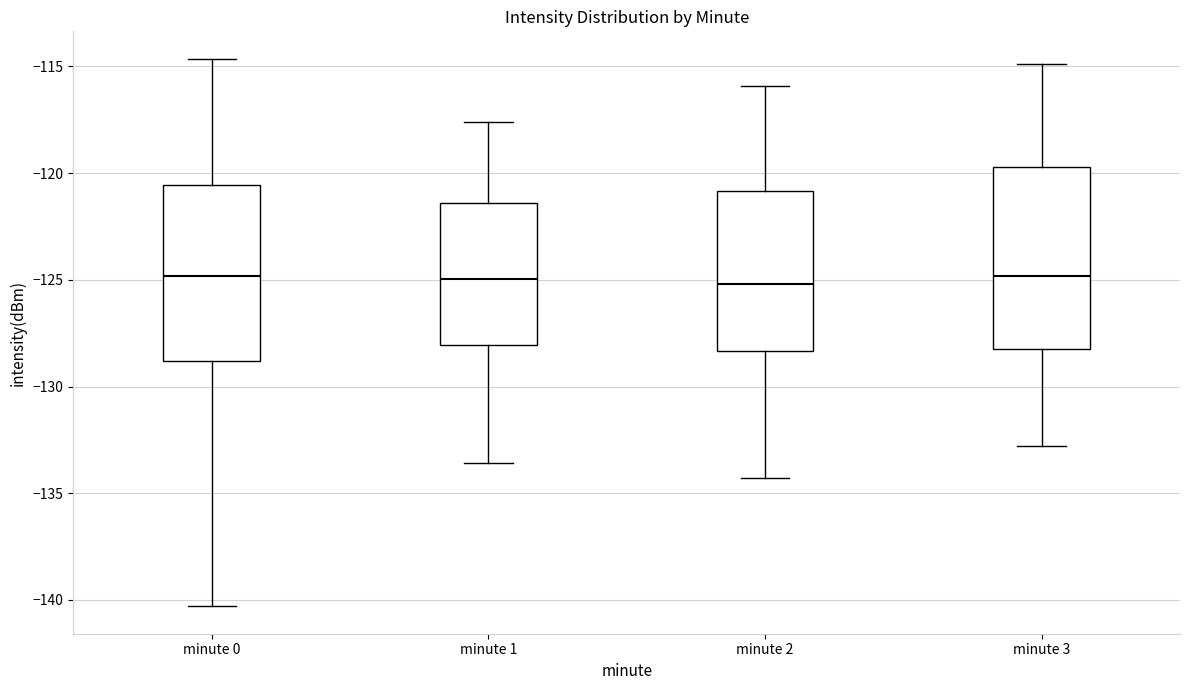

Reading left to right, read every box against the y-axis: the position of its median line, the range the box covers, and the ends of its whiskers. The values are not printed on the chart, so give them approximately, as read against the axis.

minute 0: median -125.0, box -129.0 to -120.5, whiskers -140.5 to -114.5
minute 1: median -125.0, box -128.0 to -121.5, whiskers -133.5 to -117.5
minute 2: median -125.0, box -128.5 to -121.0, whiskers -134.5 to -116.0
minute 3: median -125.0, box -128.0 to -119.5, whiskers -133.0 to -115.0